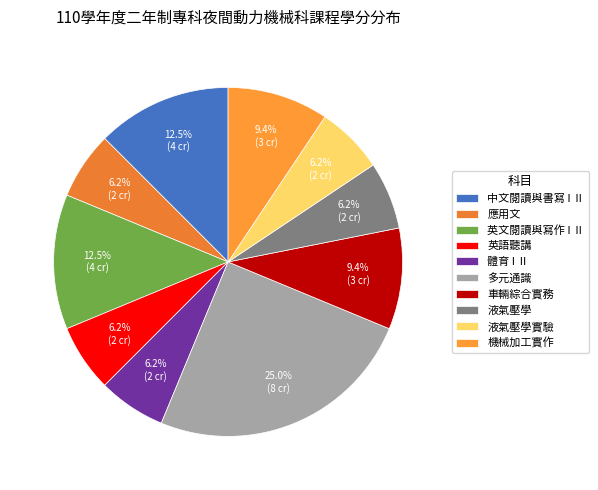

How many segments does this pie chart have?

10